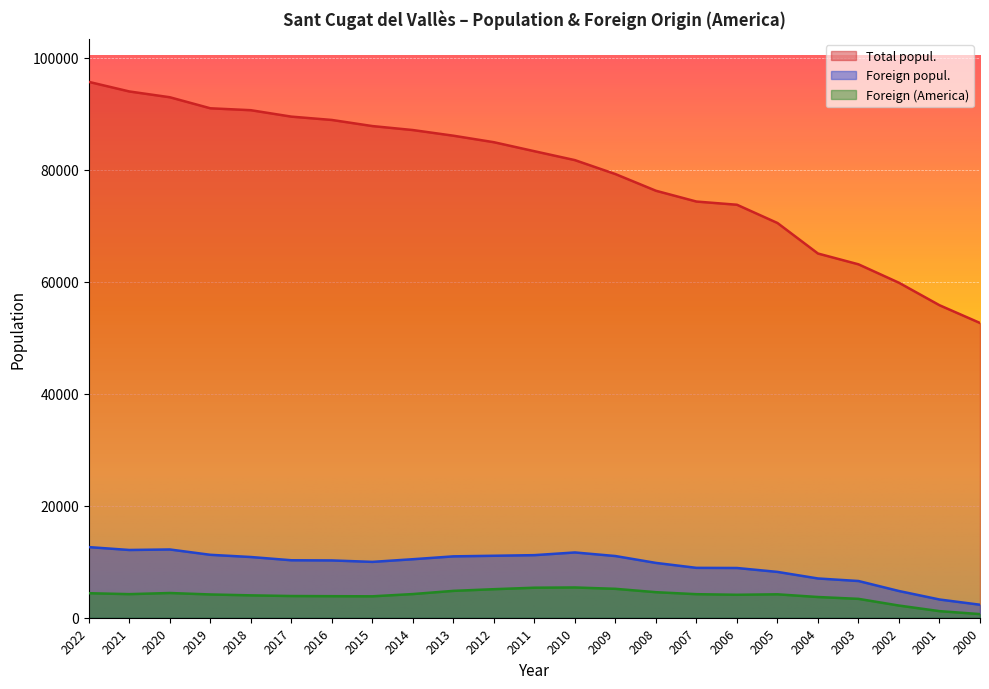

How many interior local valleys does the Foreign popul. series have?

2